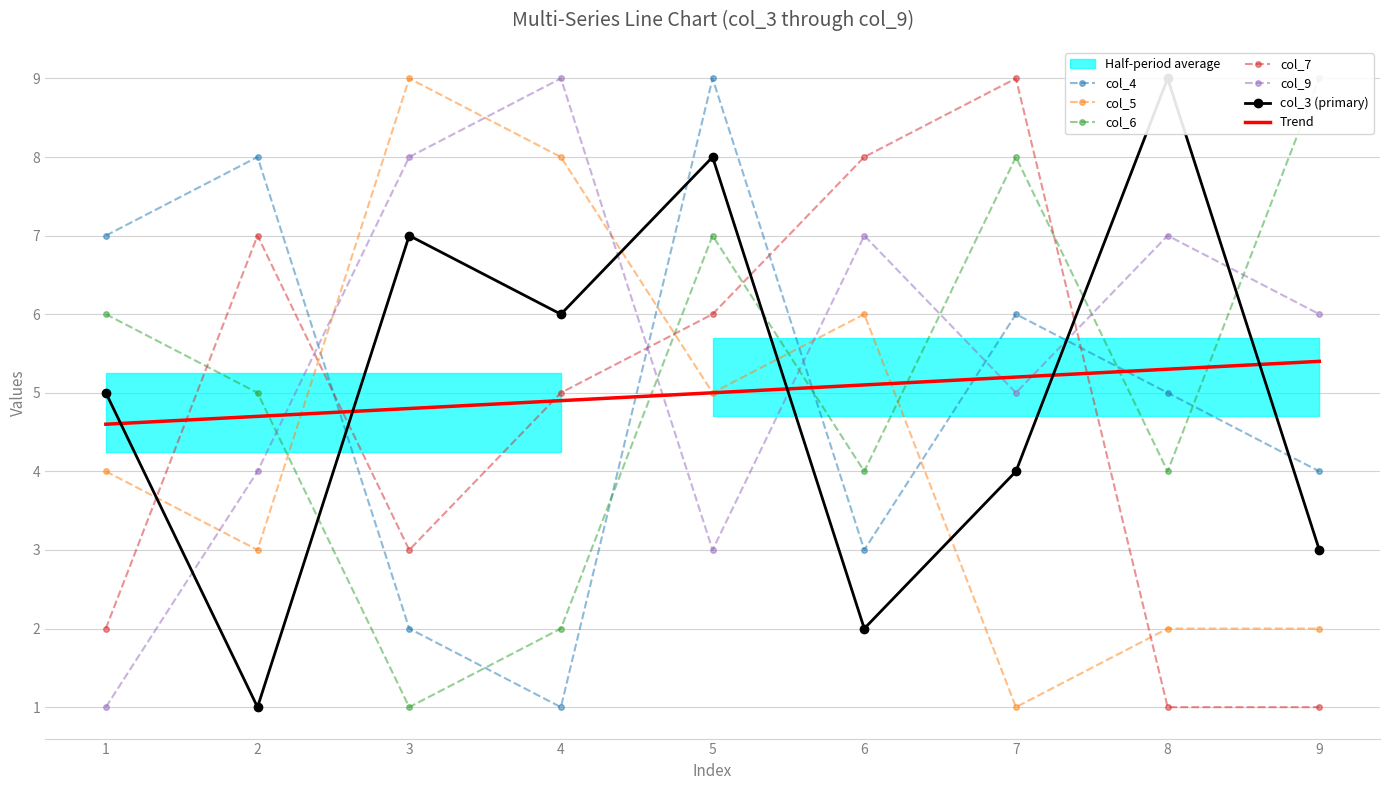

What is the spread (max minus min) of values at 6?

6